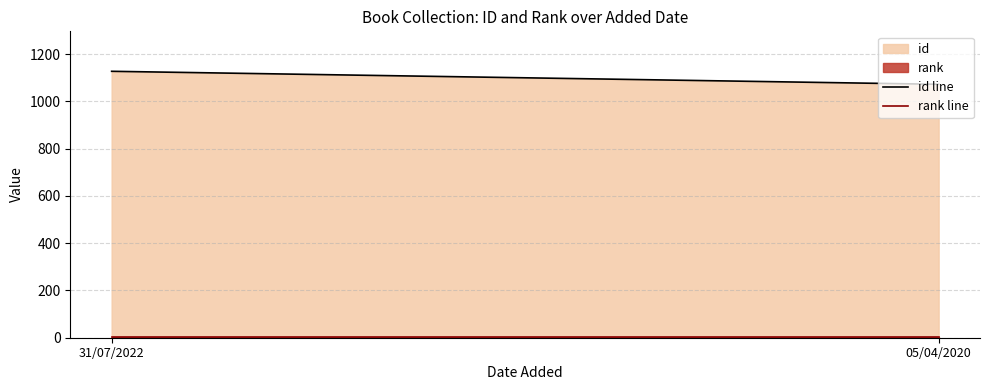

Where is id line nearest to the value 1099?

05/04/2020